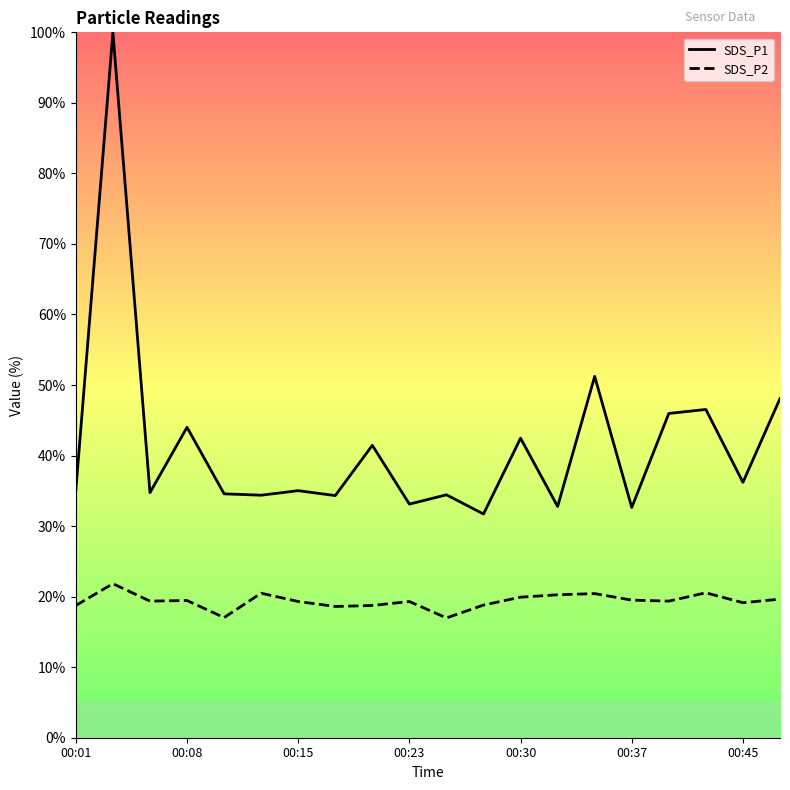

The SDS_P2 series shows 33.4 at 00:37. True or false?

False